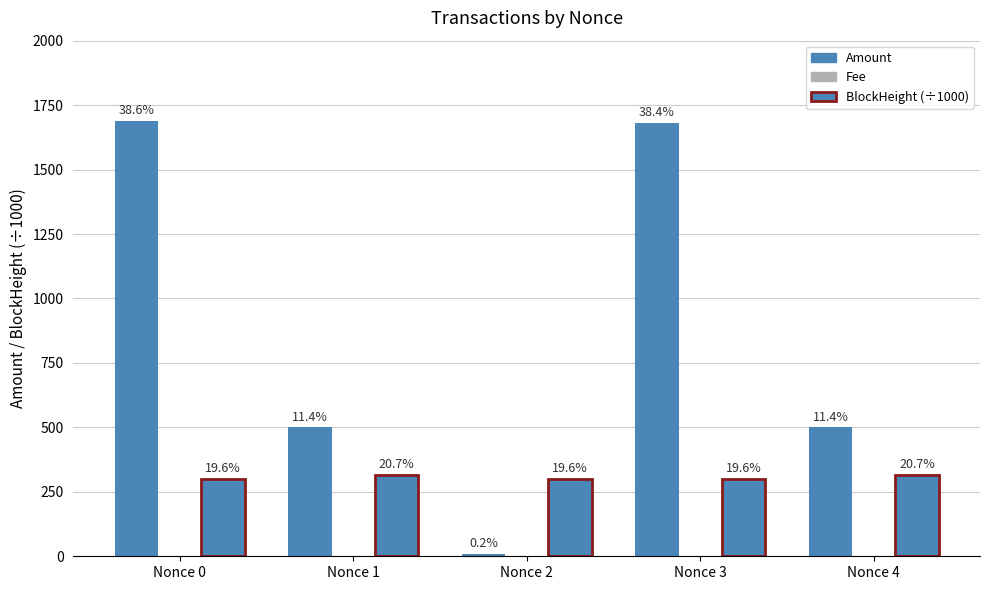

Are the bars horizontal?

No